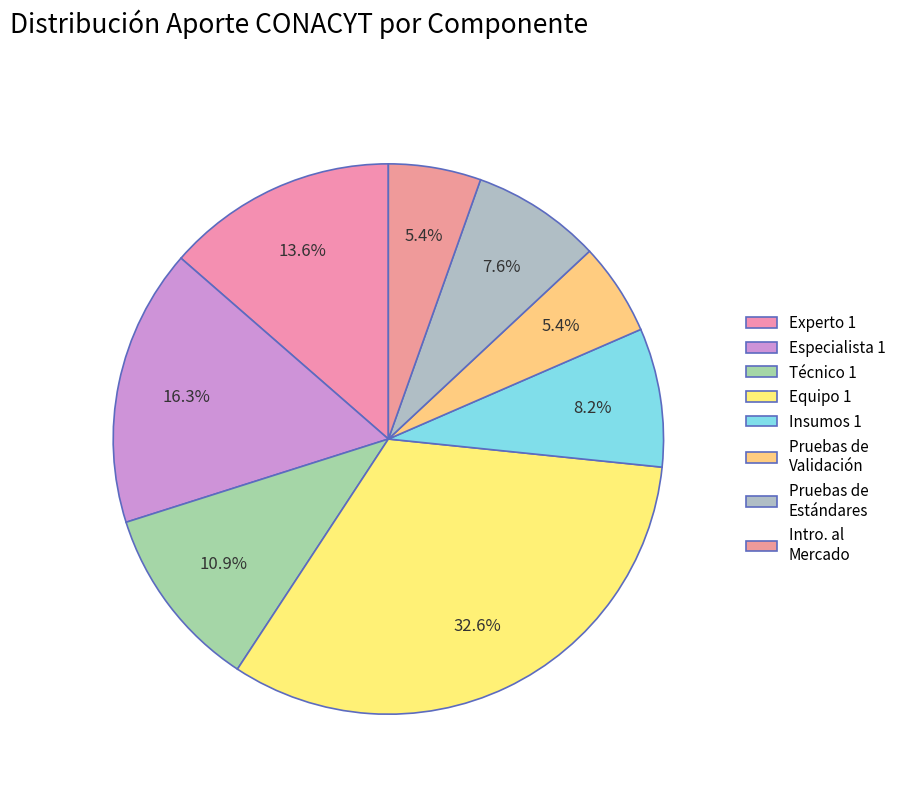

How many slices are in this pie chart?

8